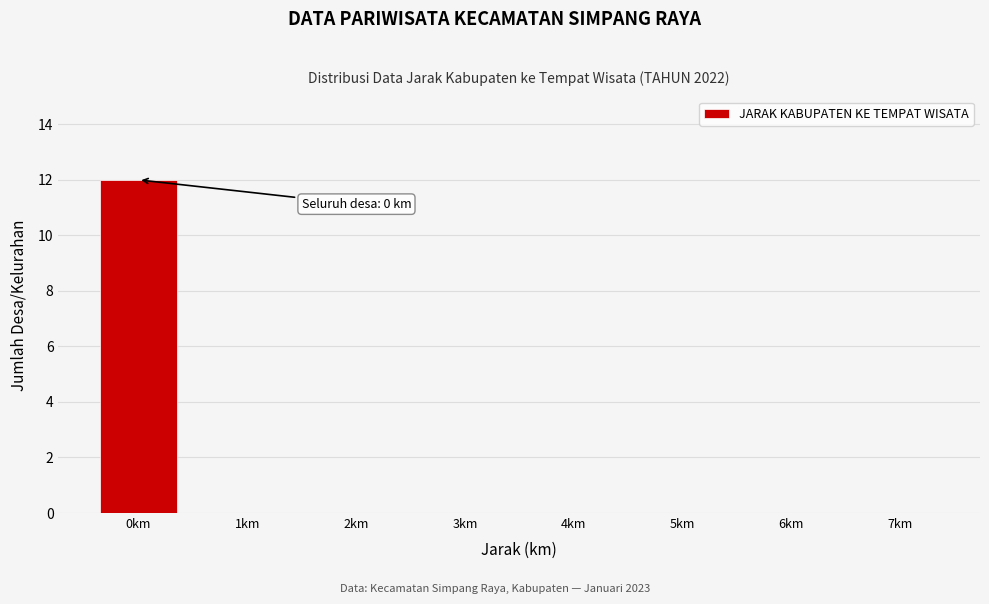

Reading left to right, extract all data points from this chart.

0km=12	1km=0	2km=0	3km=0	4km=0	5km=0	6km=0	7km=0